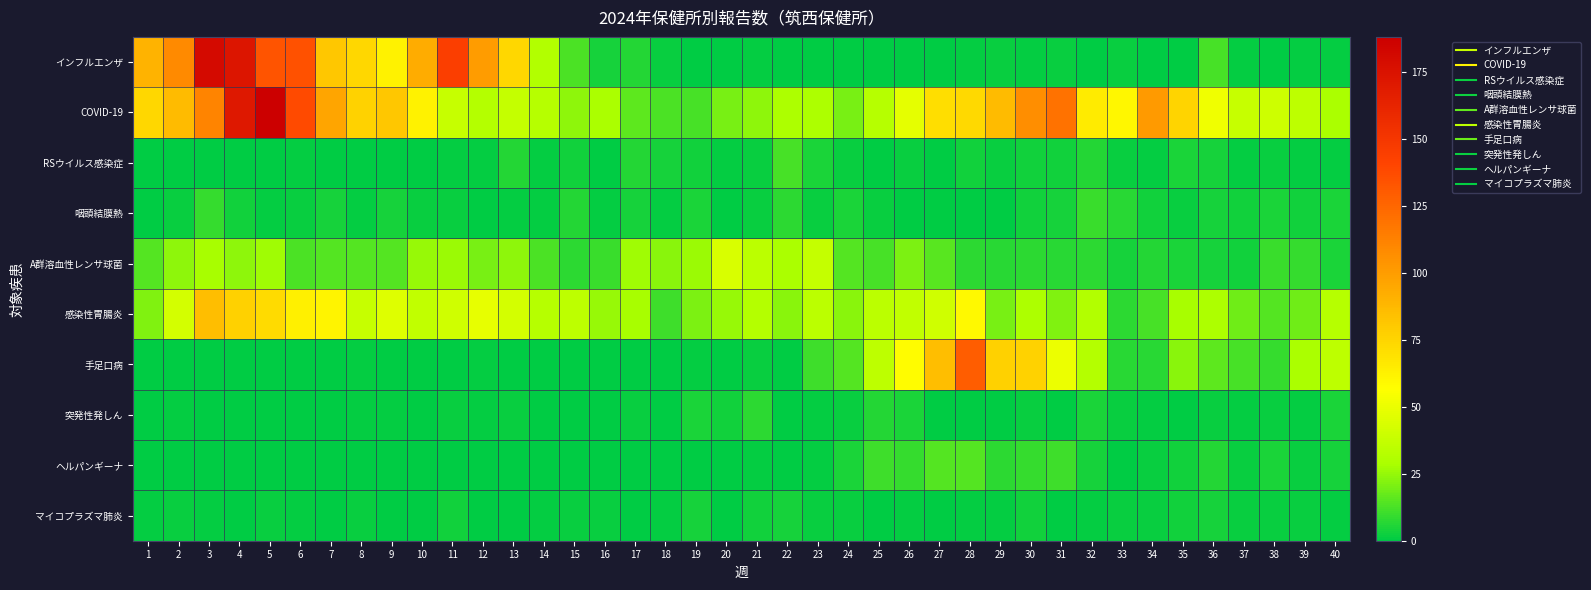

Which series has the widest spread of values?

インフルエンザ